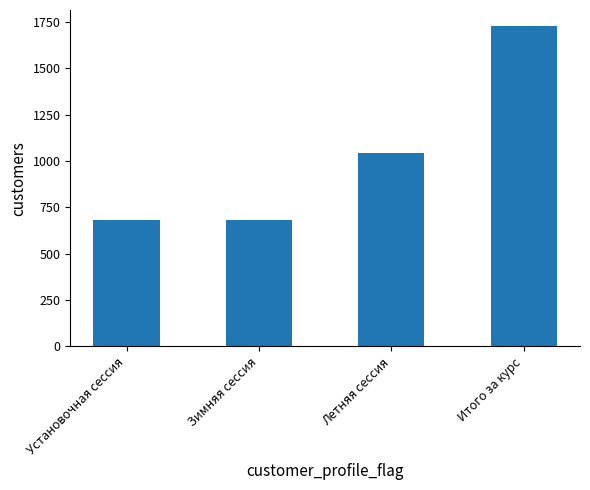

Approximately how many times larger is the value at Итого за курс compared to Летняя сессия?

1.7